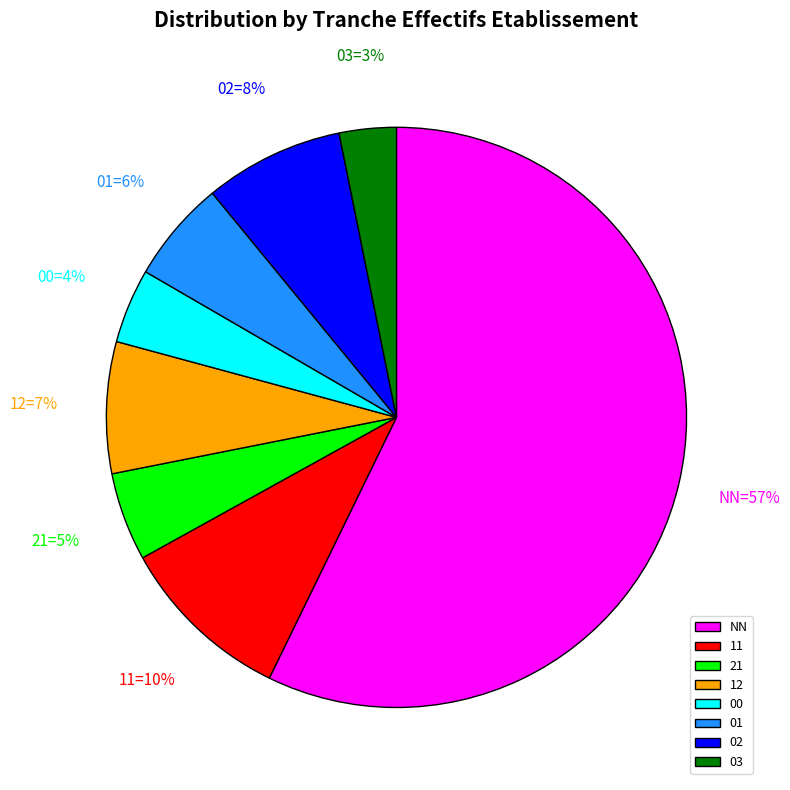

To the nearest percent, what portion does 02 represent?

8%